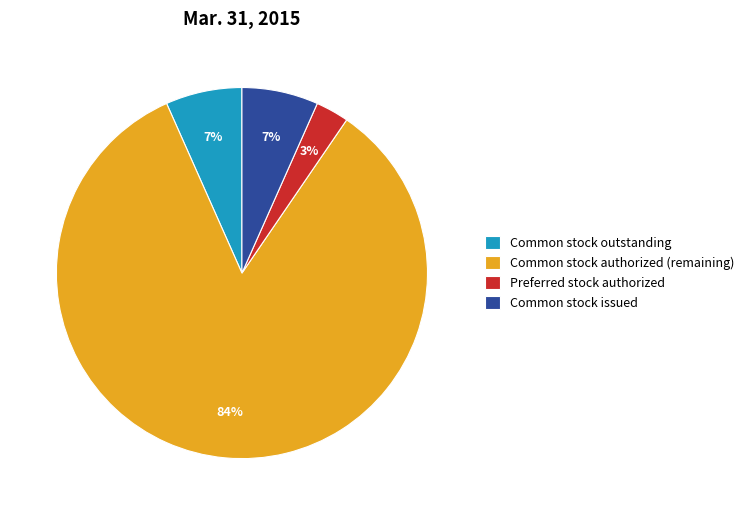

What is the smallest slice in the pie chart?

Preferred stock authorized